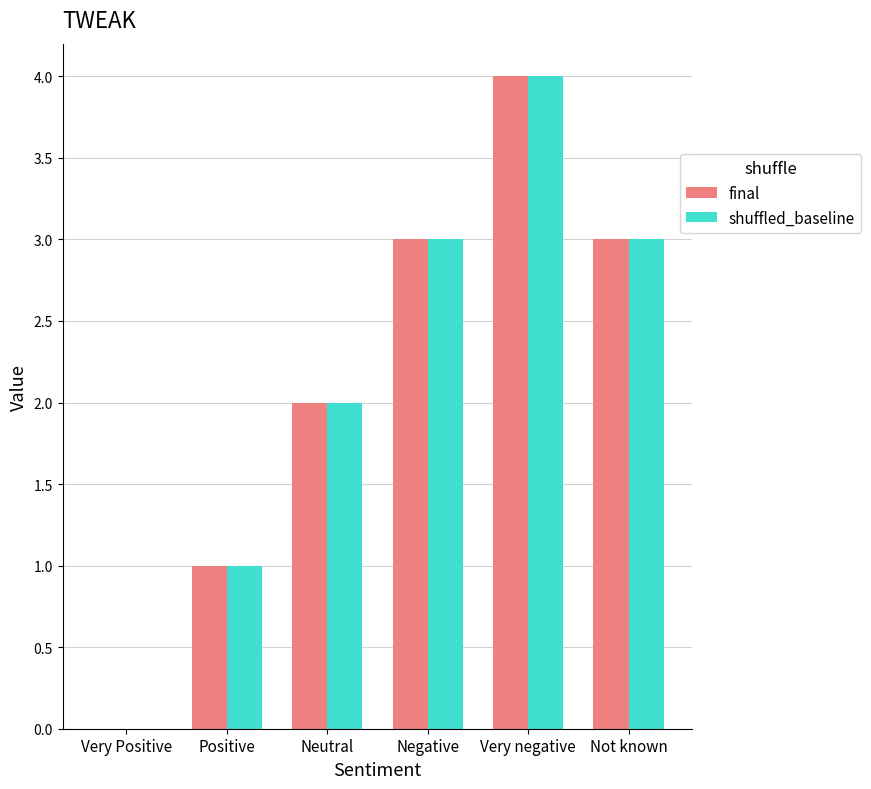

True or false: shuffled_baseline has a value of 2 at Neutral.

True